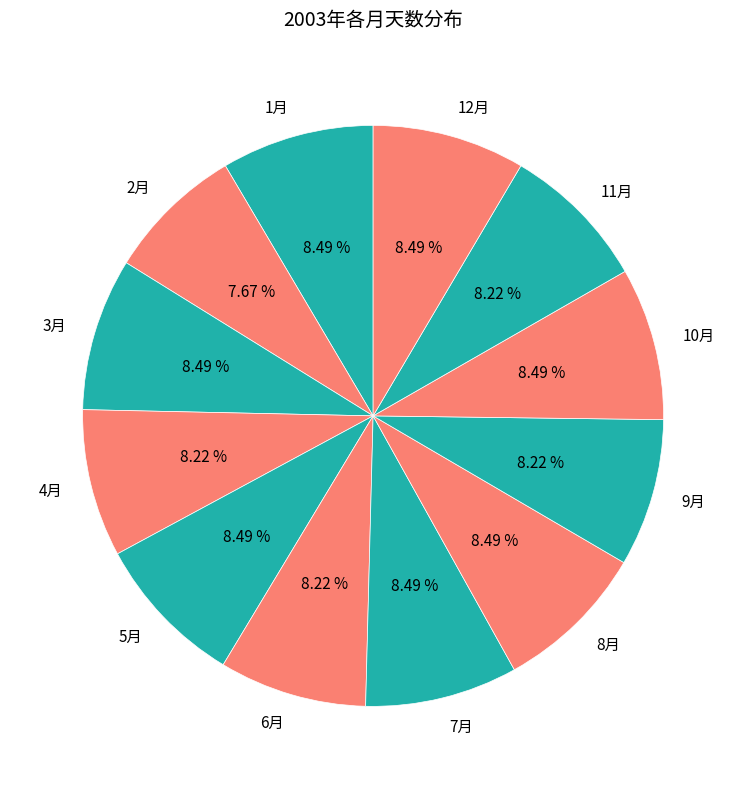

Combined, what portion of the pie is 8月 and 6月?

16.7%